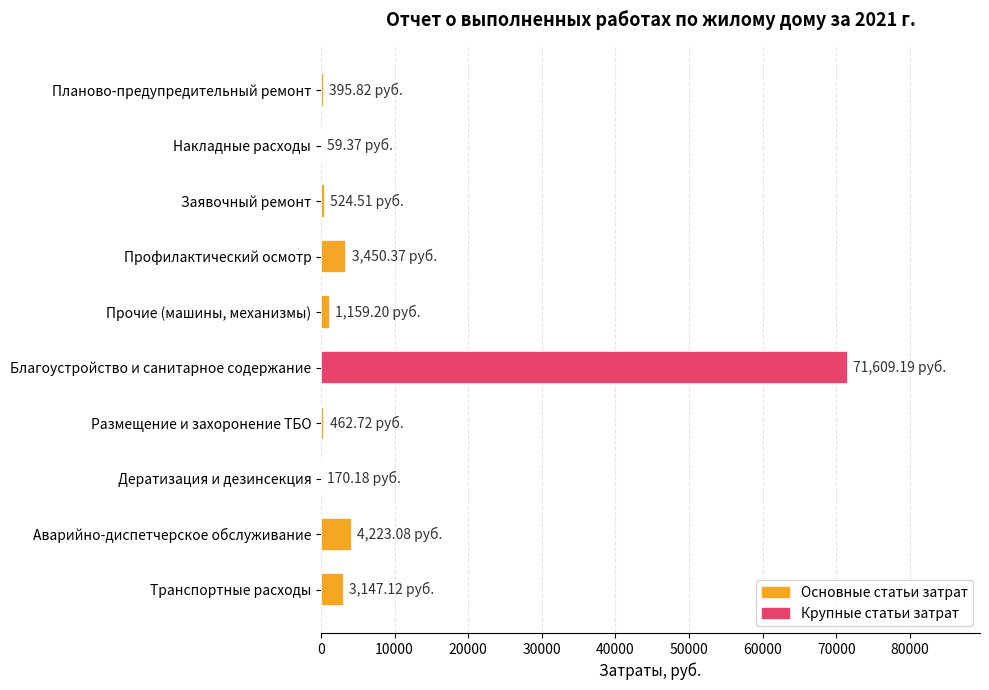

Between Накладные расходы and Транспортные расходы, which is larger?

Транспортные расходы